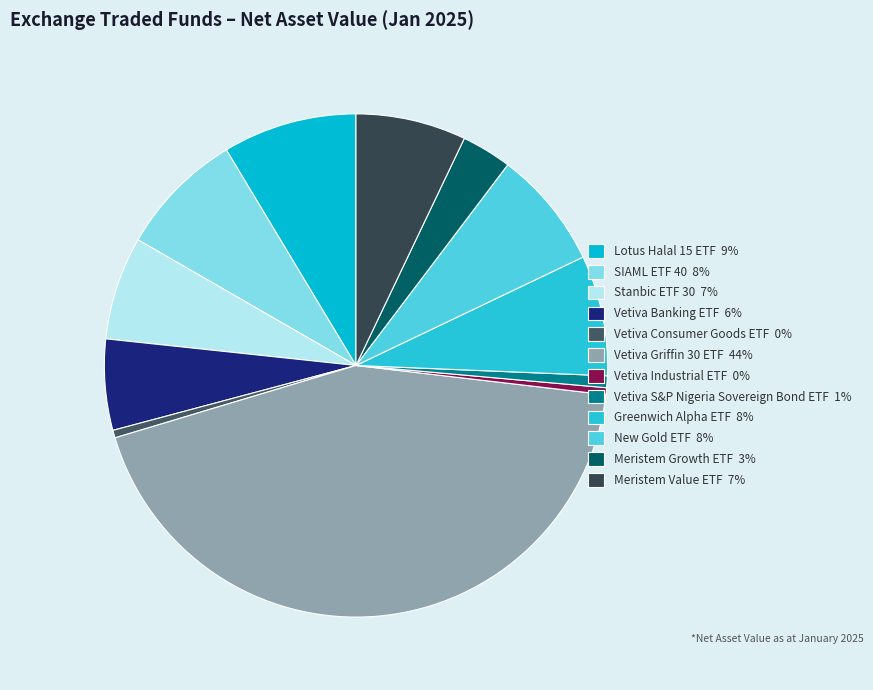

What percentage is the Vetiva Griffin 30 ETF slice, to the nearest percent?

44%